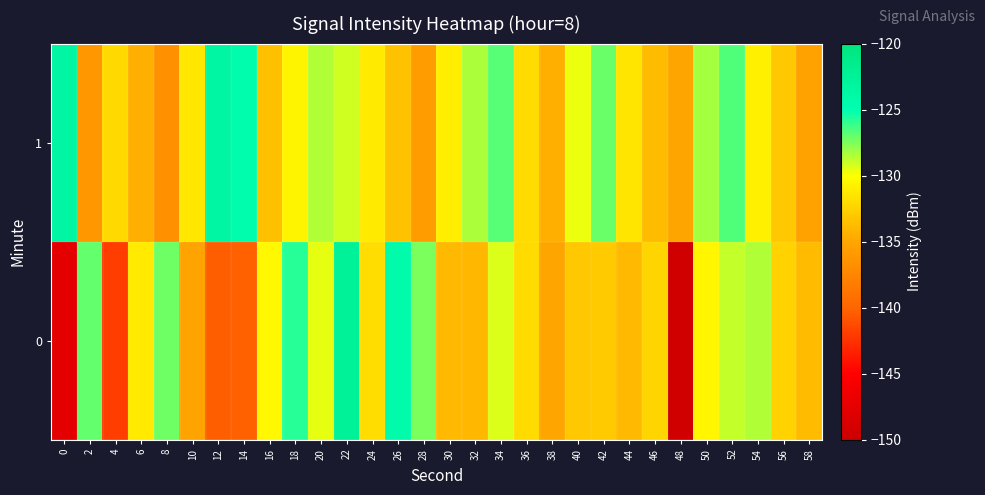

Between 6 and 42, which series saw the biggest shift?

1